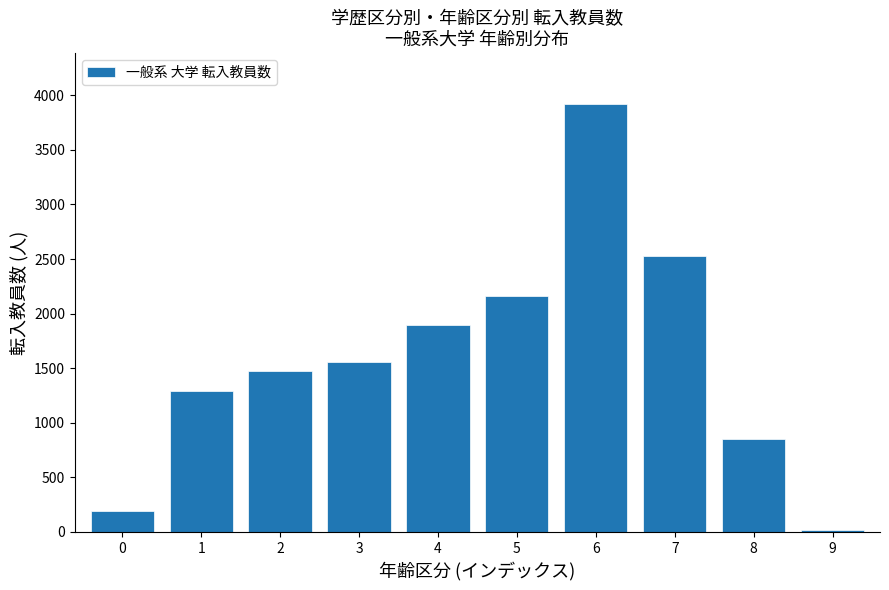

Reading right to left, transcribe all the data shown in this chart.

9=20	8=850	7=2531	6=3917	5=2160	4=1894	3=1555	2=1476	1=1295	0=195